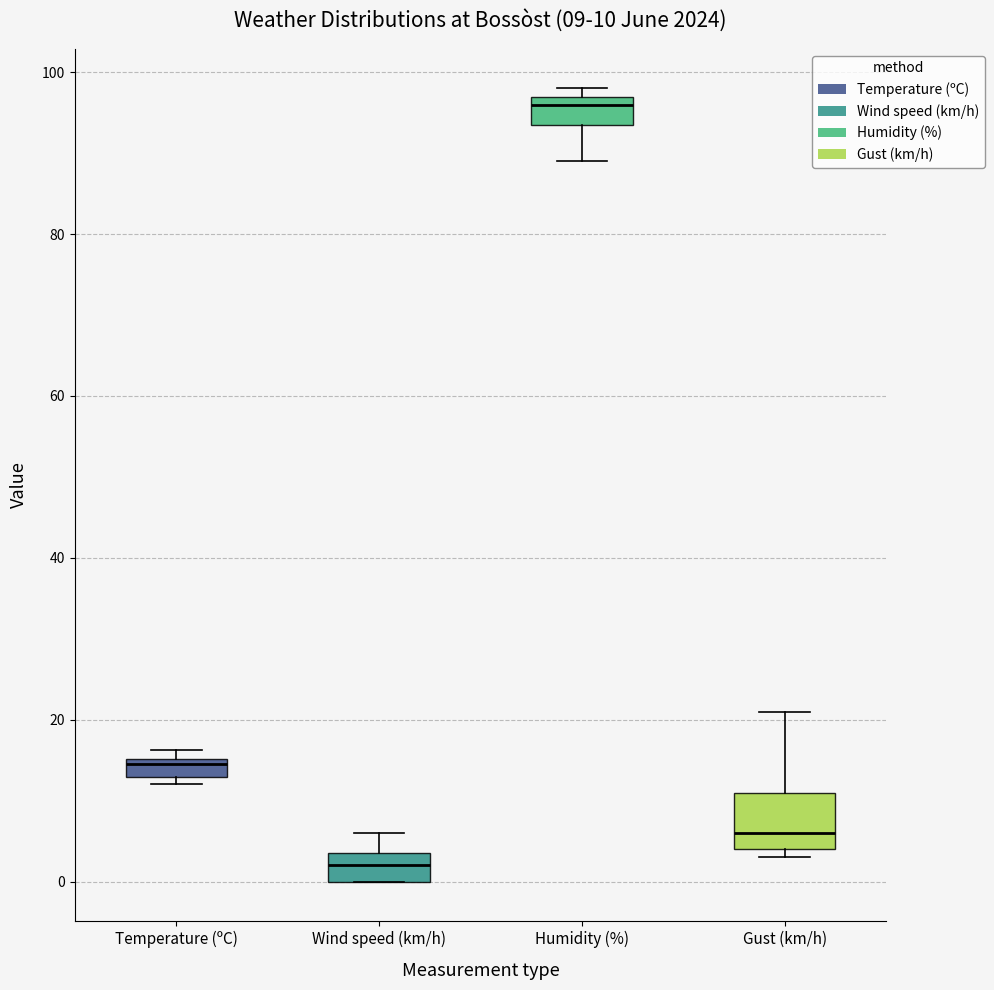

Which box is the tallest, from its lower edge to its upper edge?

Gust (km/h)